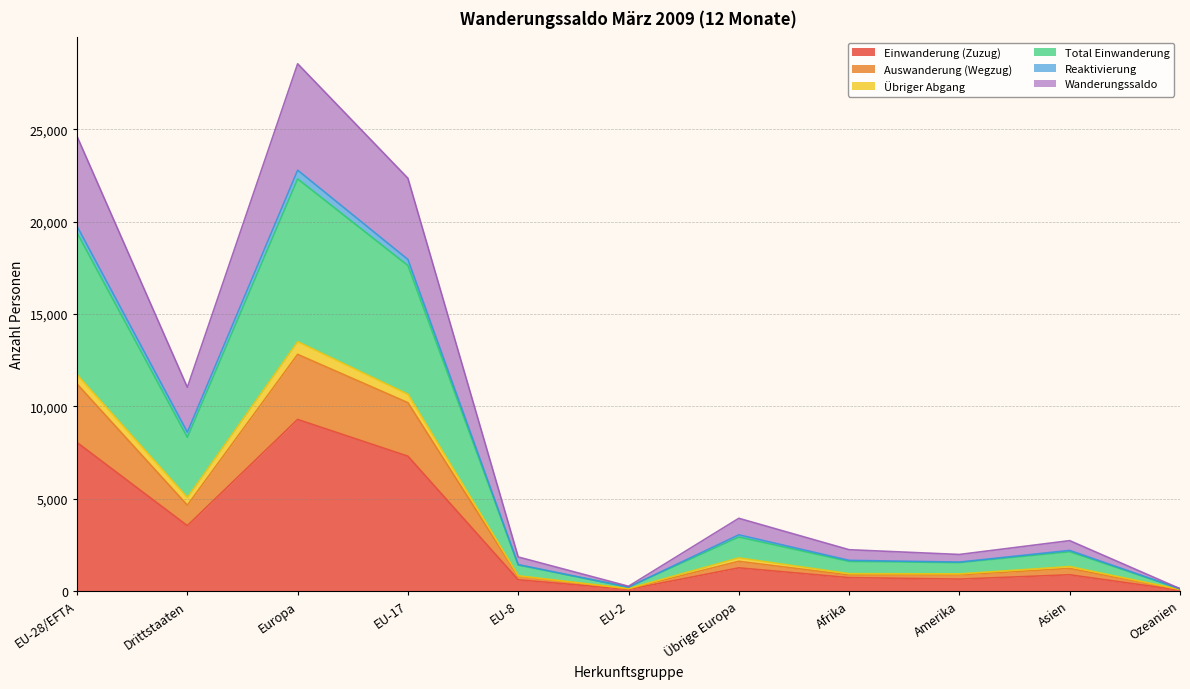

What is the maximum value for Einwanderung (Zuzug)?

9285